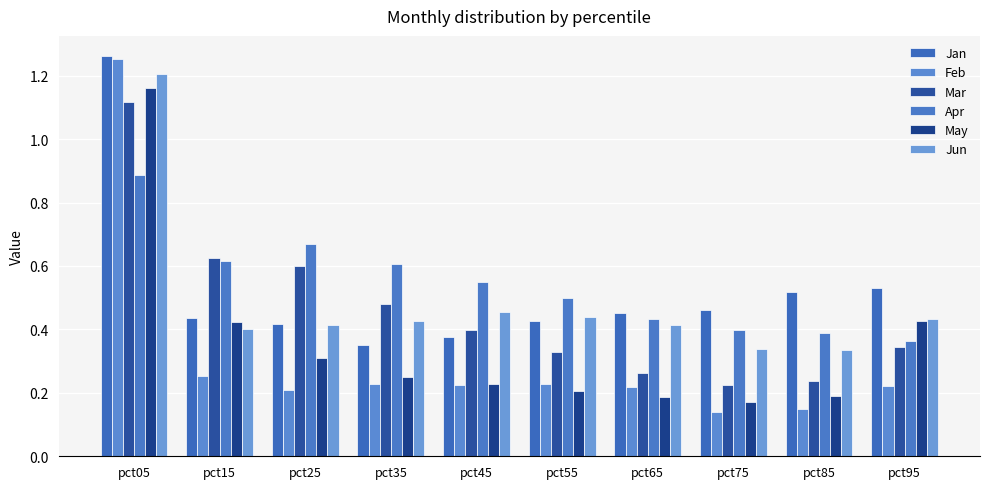

Which series changed the most between pct35 and pct85?

Mar